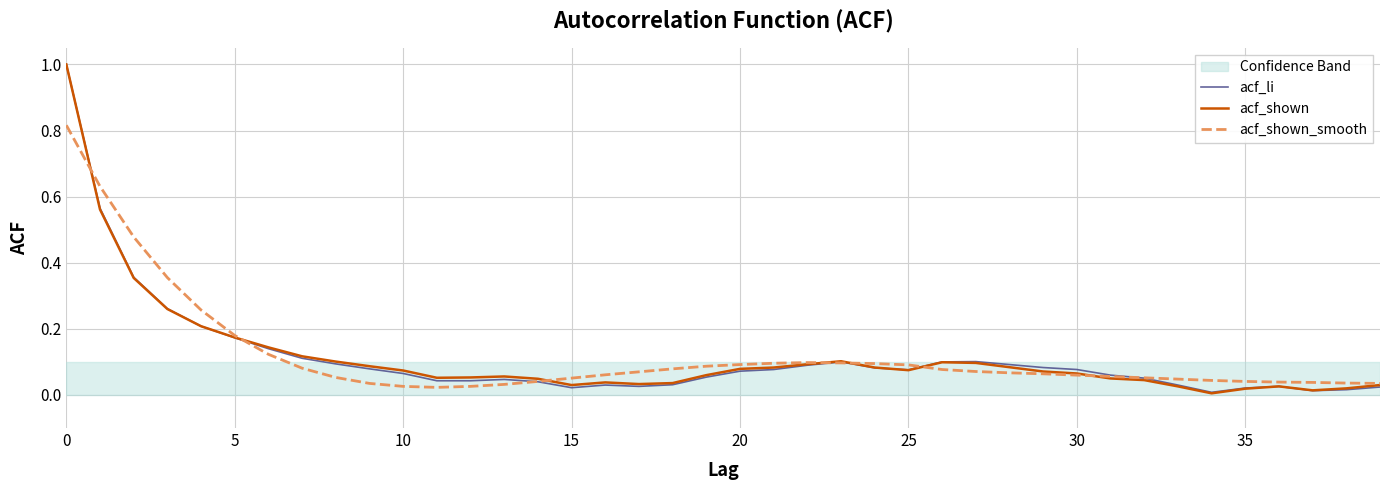

What is the maximum value shown in the chart?

1.0